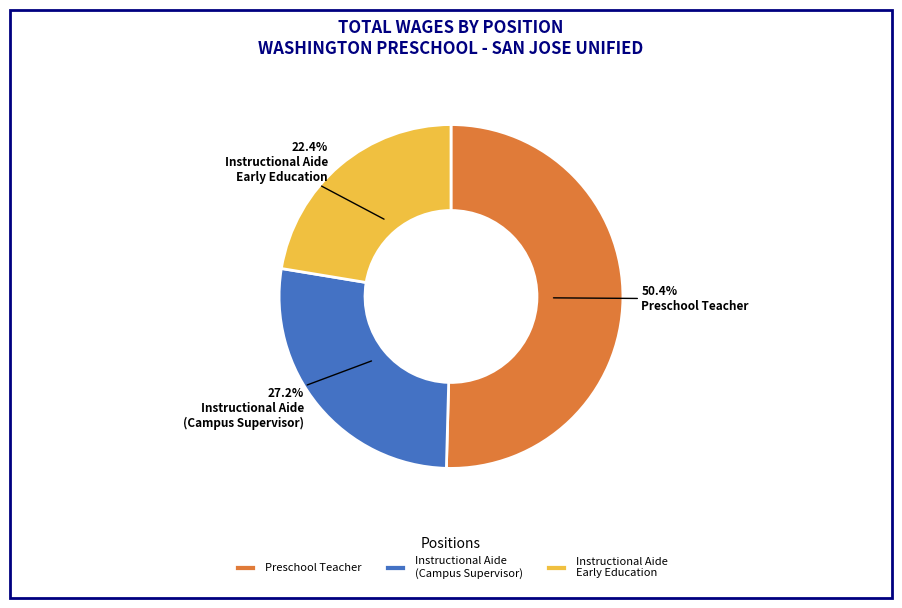

Do Preschool Teacher and Instructional Aide Early Education together represent more than half of the pie?

Yes